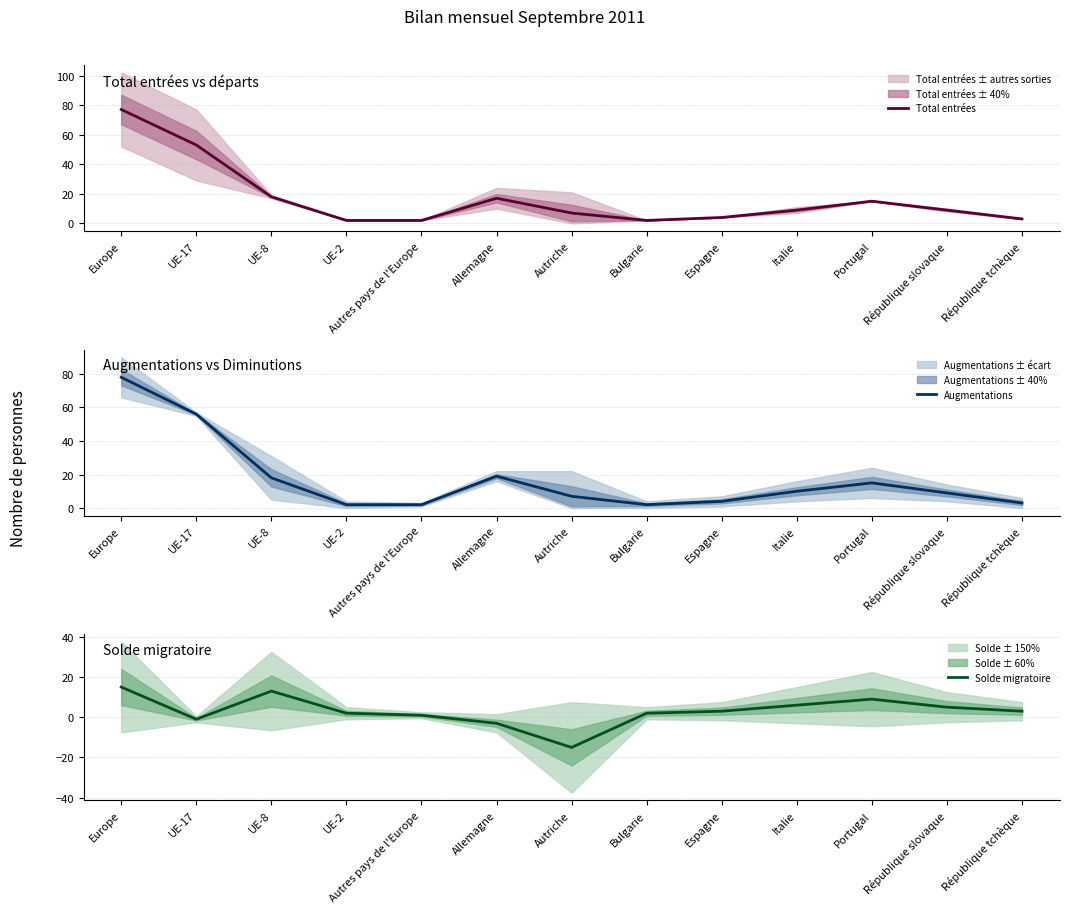

Reading left to right, extract all data points from this chart.

Total entrées: Europe=77	UE-17=53	UE-8=18	UE-2=2	Autres pays de l'Europe=2	Allemagne=17	Autriche=7	Bulgarie=2	Espagne=4	Italie=9	Portugal=15	République slovaque=9	République tchèque=3
Augmentations: Europe=78	UE-17=56	UE-8=18	UE-2=2	Autres pays de l'Europe=2	Allemagne=19	Autriche=7	Bulgarie=2	Espagne=4	Italie=10	Portugal=15	République slovaque=9	République tchèque=3
Solde migratoire: Europe=15	UE-17=-1	UE-8=13	UE-2=2	Autres pays de l'Europe=1	Allemagne=-3	Autriche=-15	Bulgarie=2	Espagne=3	Italie=6	Portugal=9	République slovaque=5	République tchèque=3